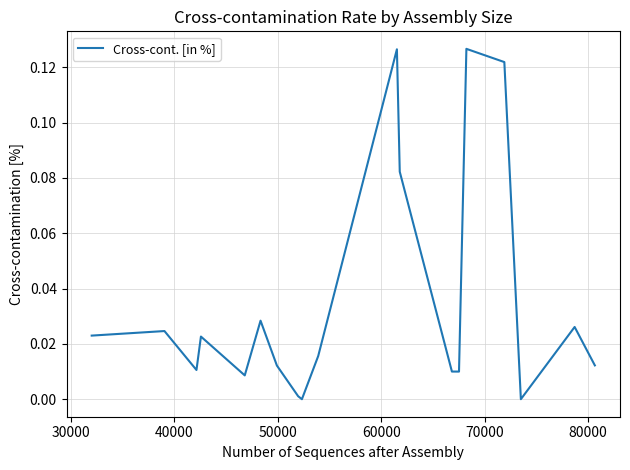

Count the number of categories in the chart.

19